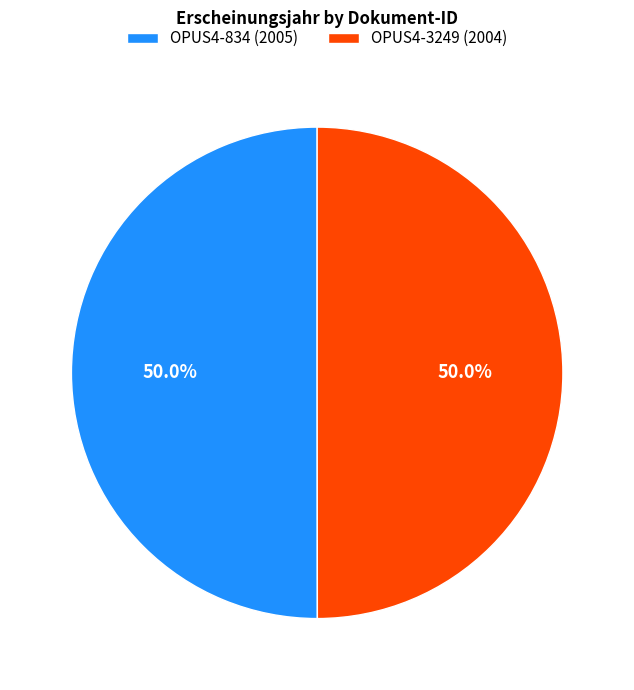

Approximately how many times larger is the value at OPUS4-3249 (2004) compared to OPUS4-834 (2005)?

1.0